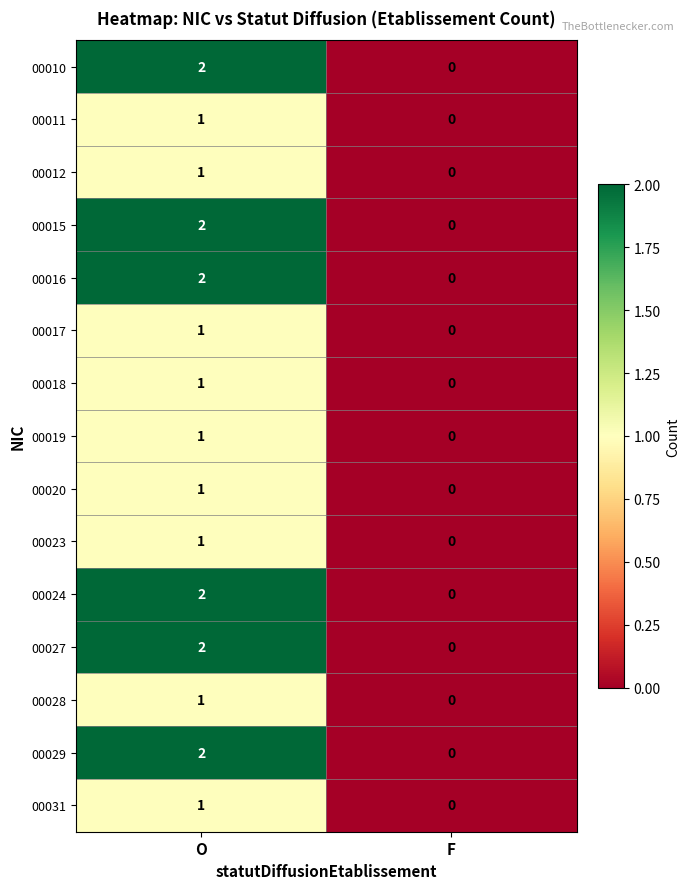

At which category is the sum across all series the highest?

O